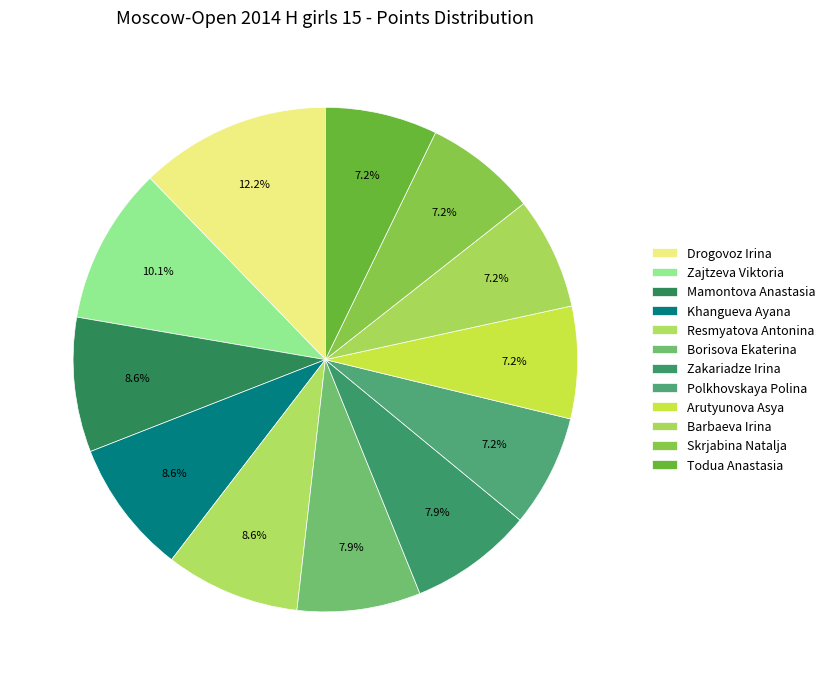

How many slices are in this pie chart?

12